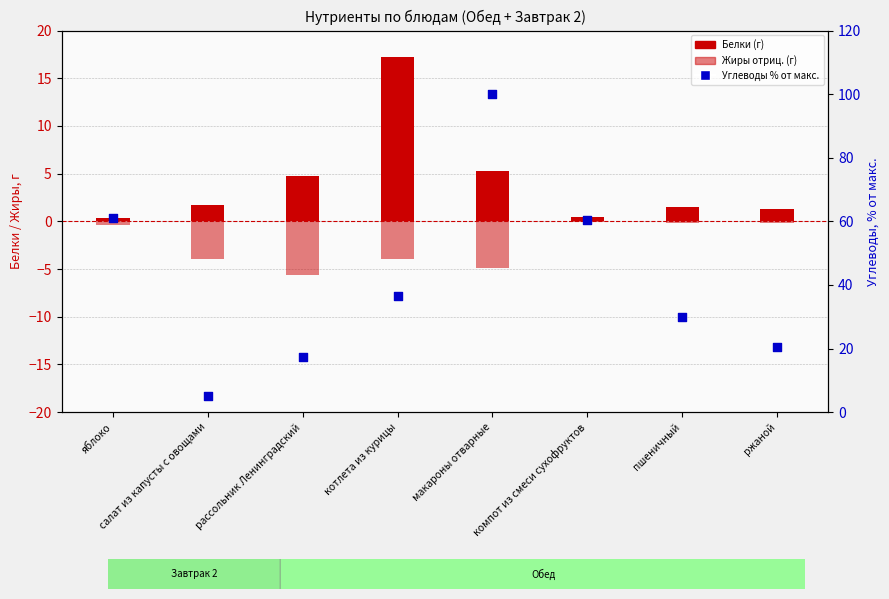

Which series has the largest Y range (max minus min)?

Углеводы (% от макс.)